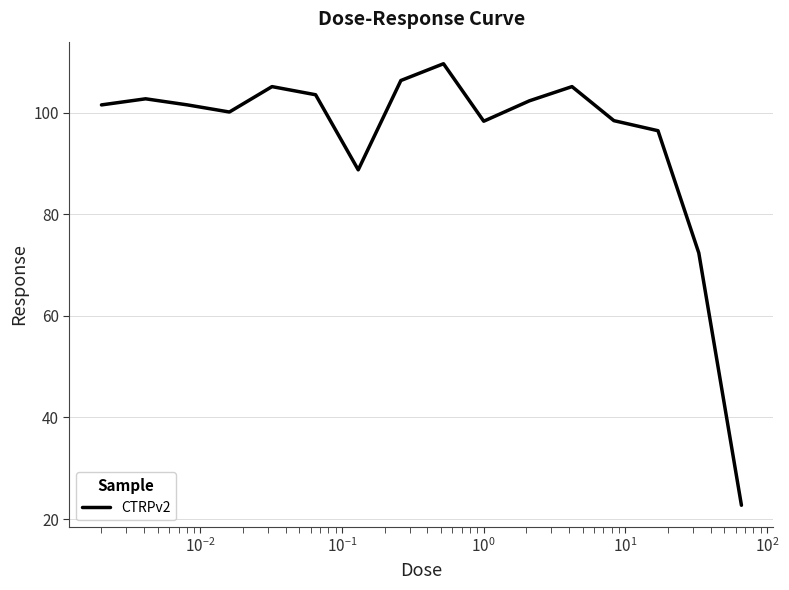

What is the greatest value displayed?

109.6